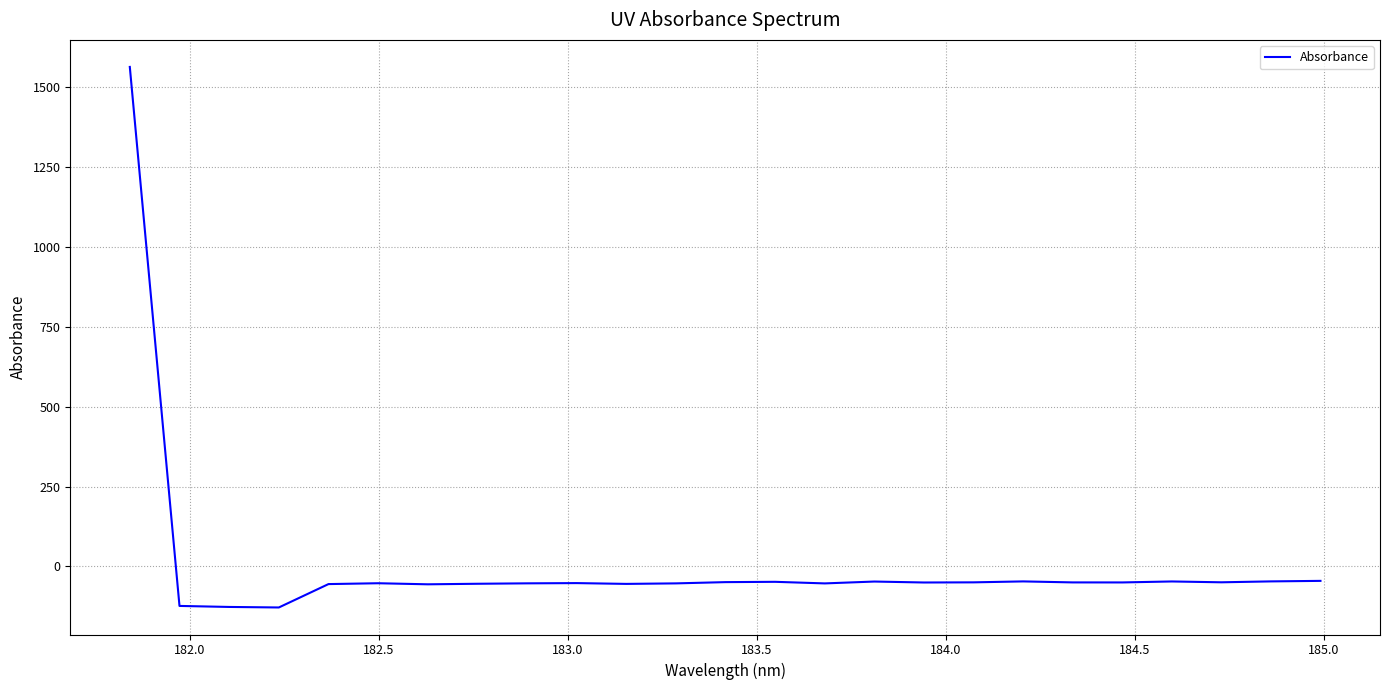

What is the greatest value displayed?

1563.4